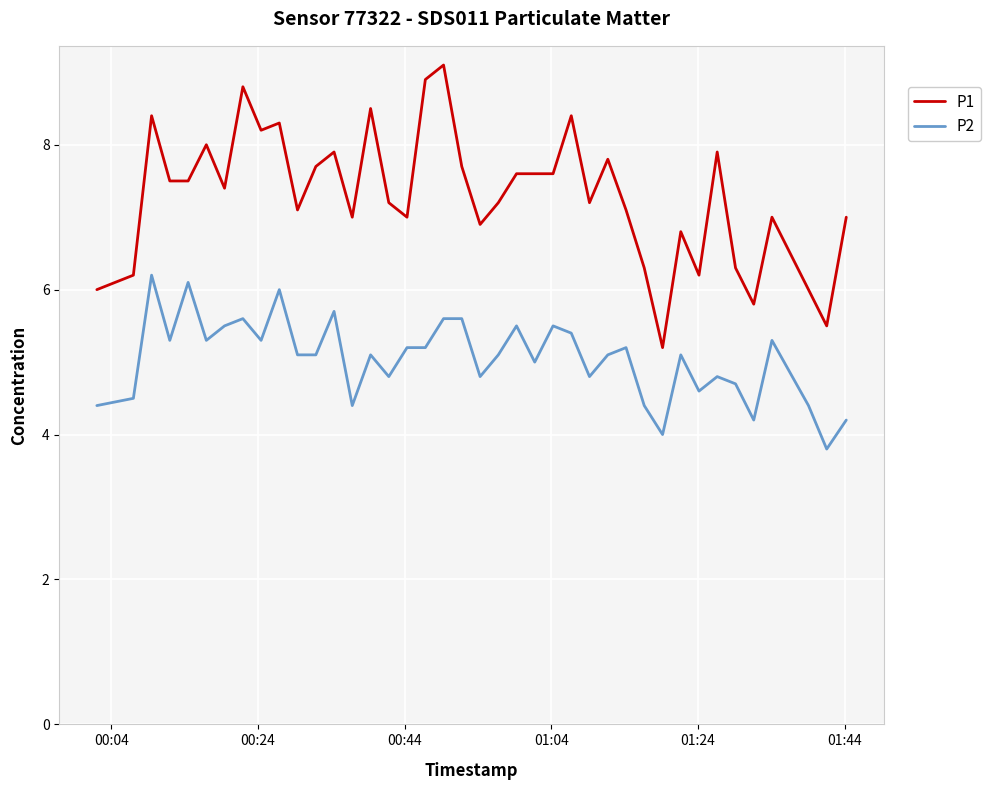

What is the greatest value displayed?

9.1